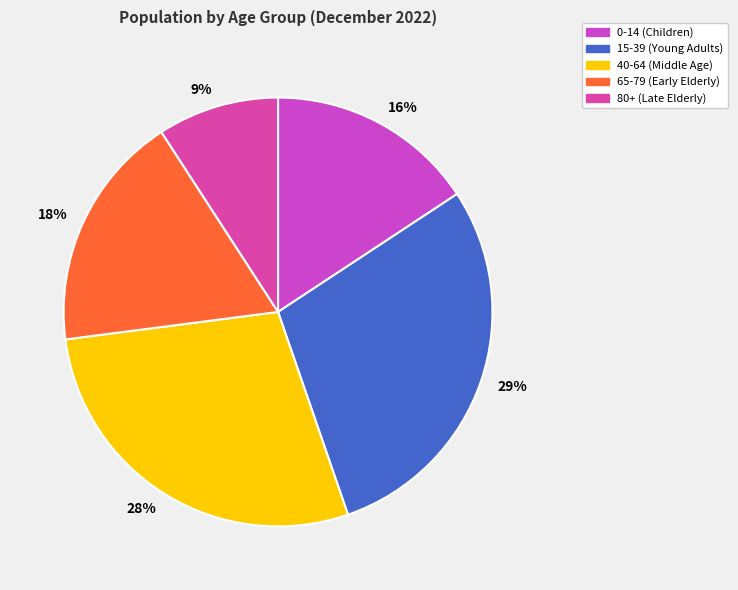

Is the sum of 18% and 29% greater than half?

No